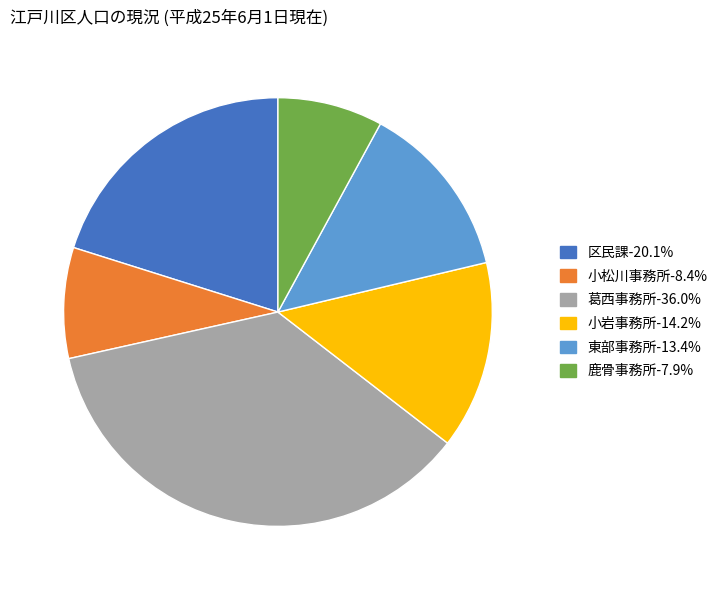

Count the number of slices in the pie.

6